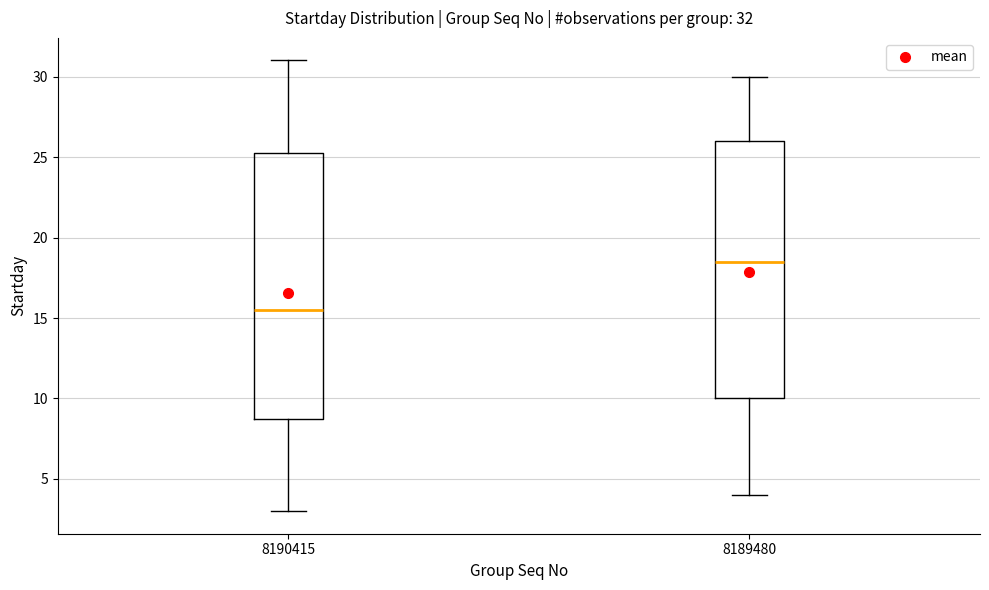

Which box is the tallest, from its lower edge to its upper edge?

8190415